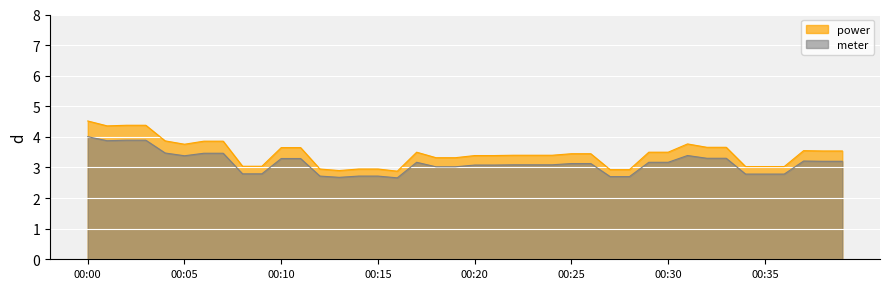

What are all the series names shown in the legend?

power, meter